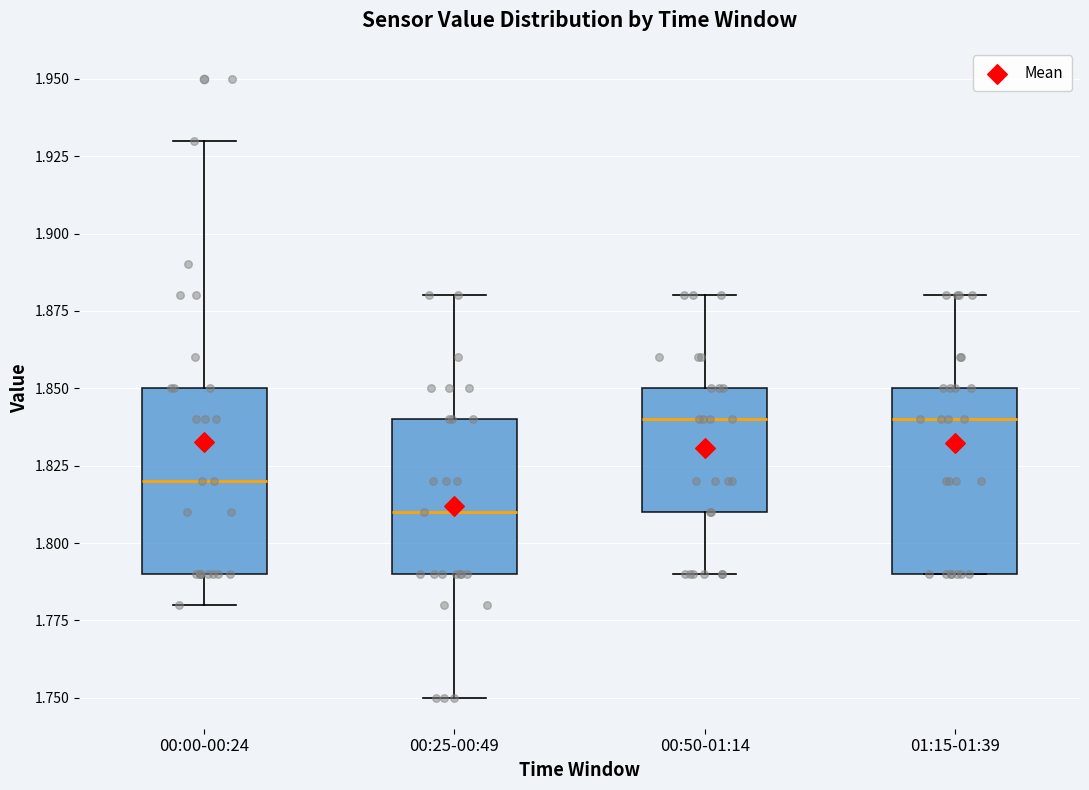

Where is the upper edge of the box for 01:15-01:39 on the y-axis? The values are not printed on the chart, so give them approximately, as read against the axis.

1.85